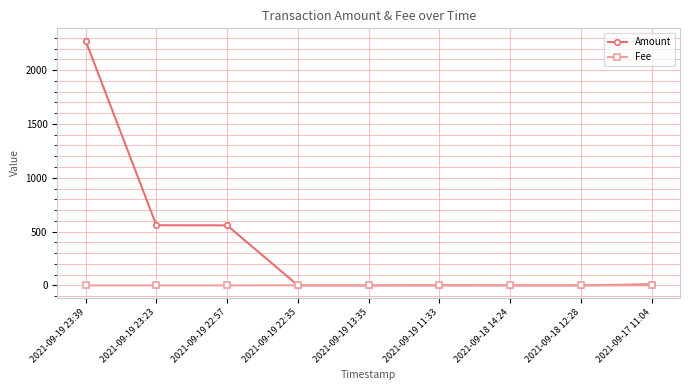

Which series has the largest total across all categories?

Amount